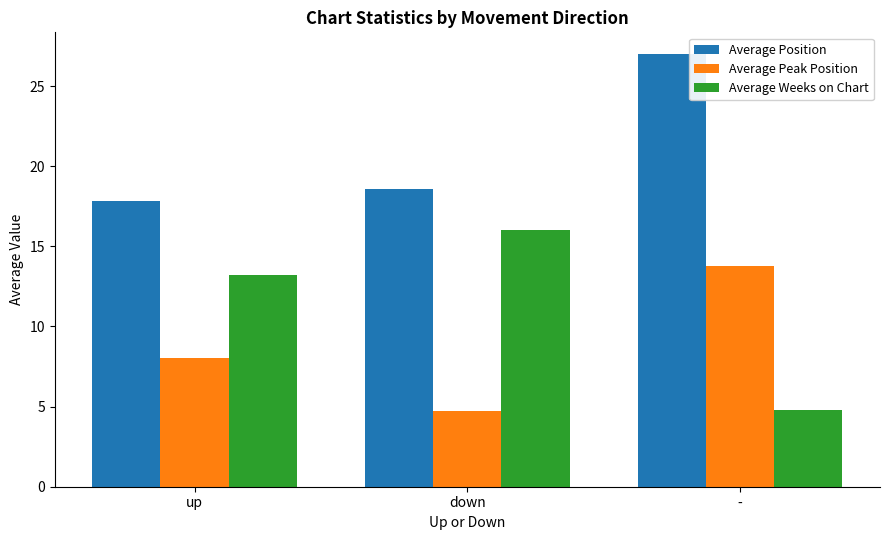

What is the total value across all series at up?

39.0